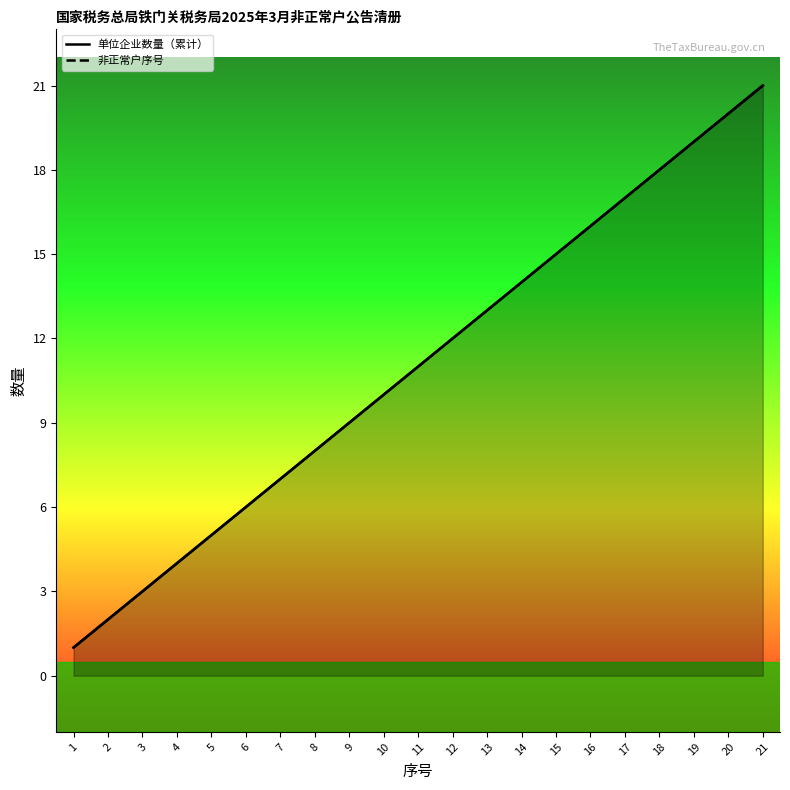

The value of 非正常户序号 at 14 is 14. True or false?

True